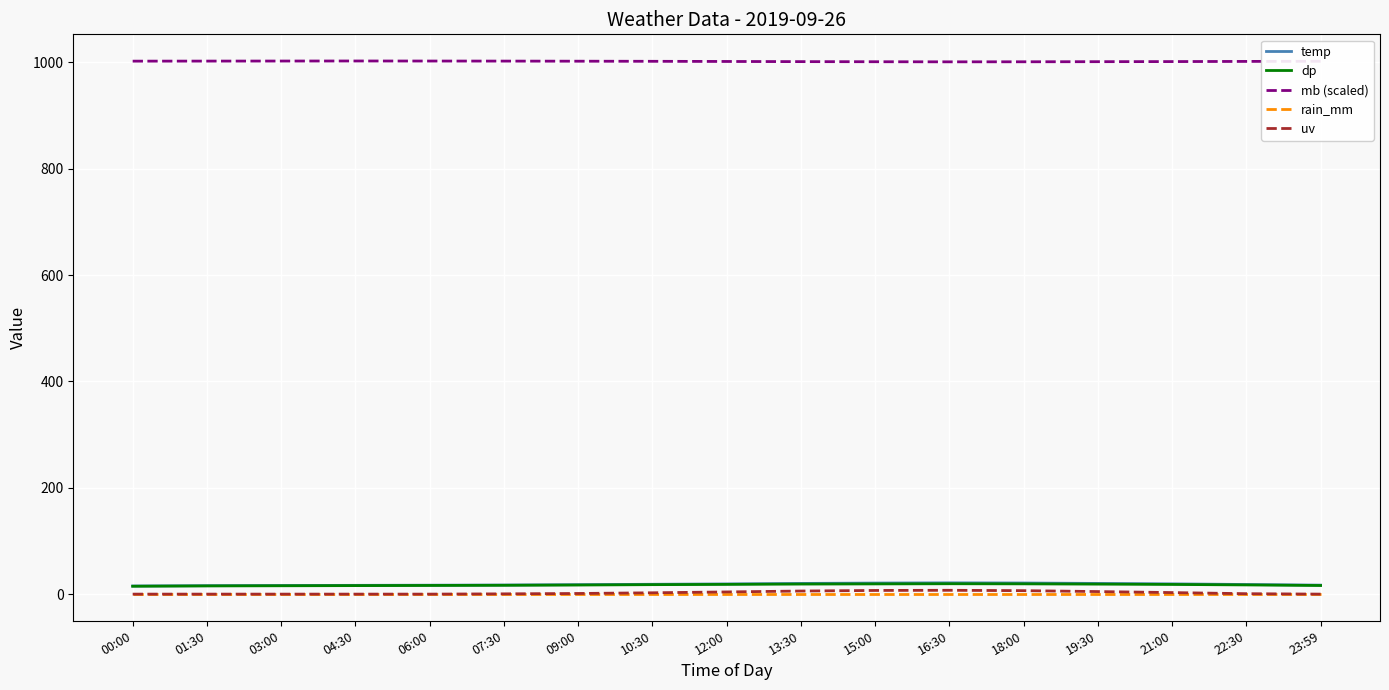

Is it true that temp equals 17.1 at 07:30?

True